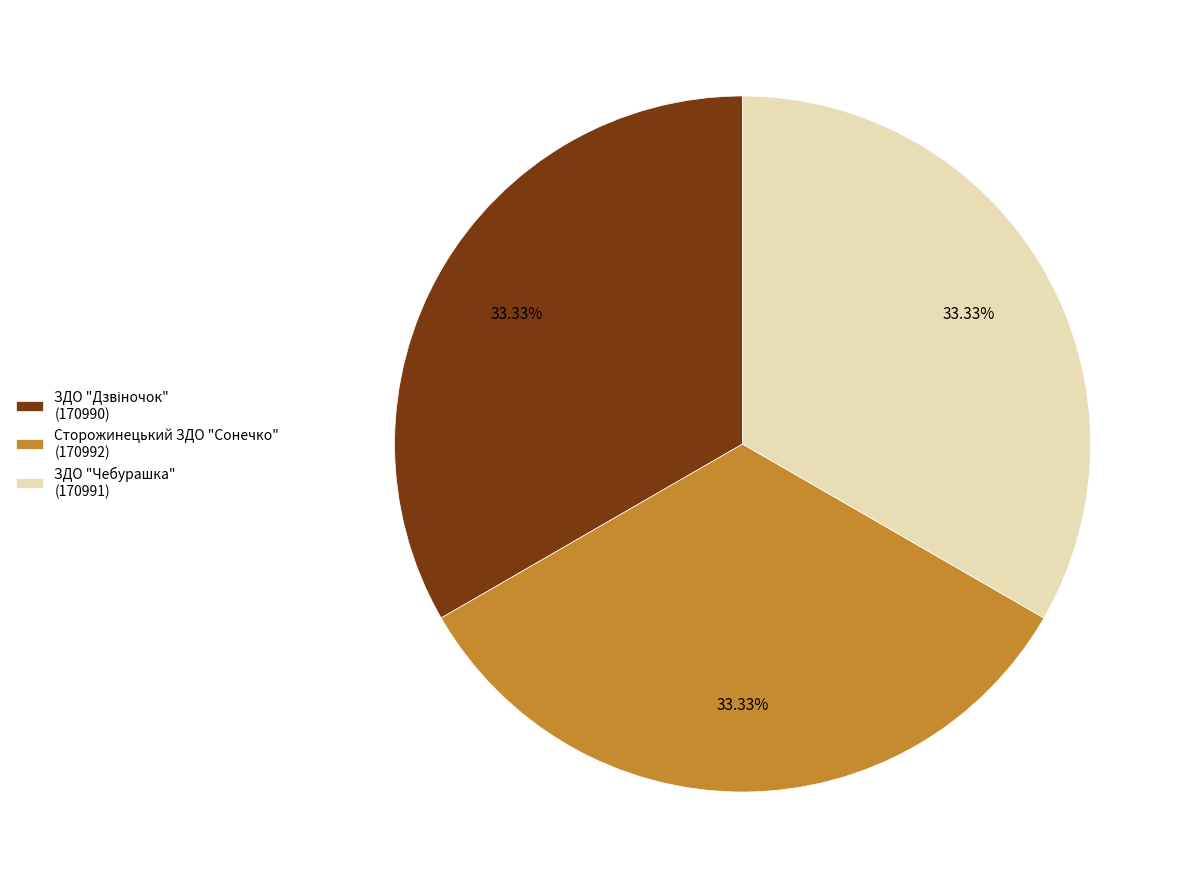

Does any single category account for the majority?

No